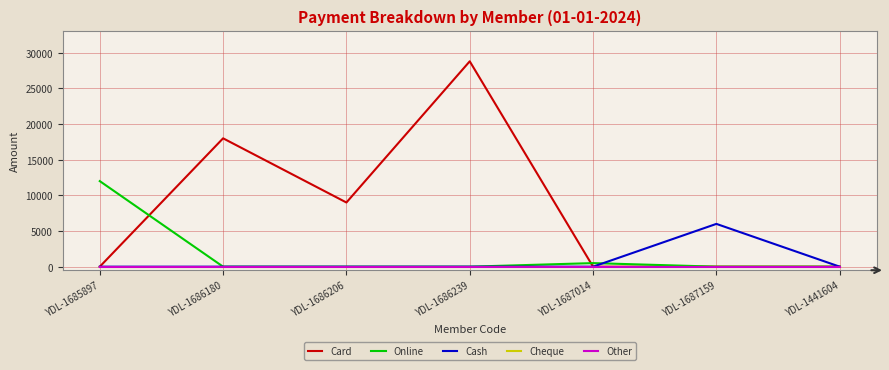

At YDL-1687159, list the series in order from smallest to largest.

Card, Online, Cheque, Other, Cash